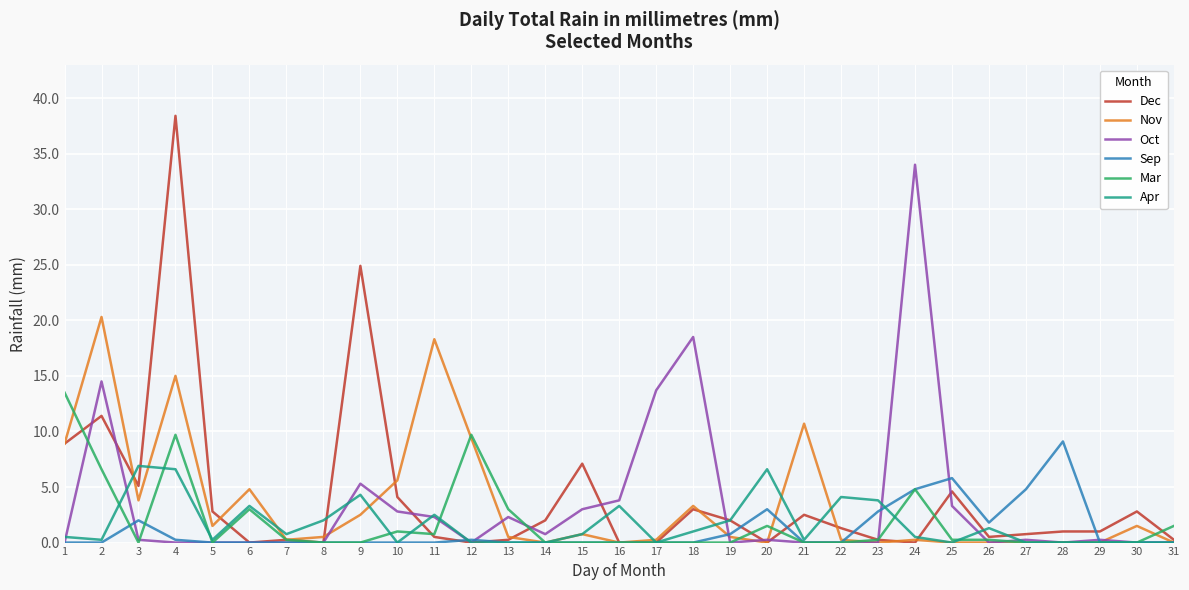

Where is Oct nearest to the value 17?

18